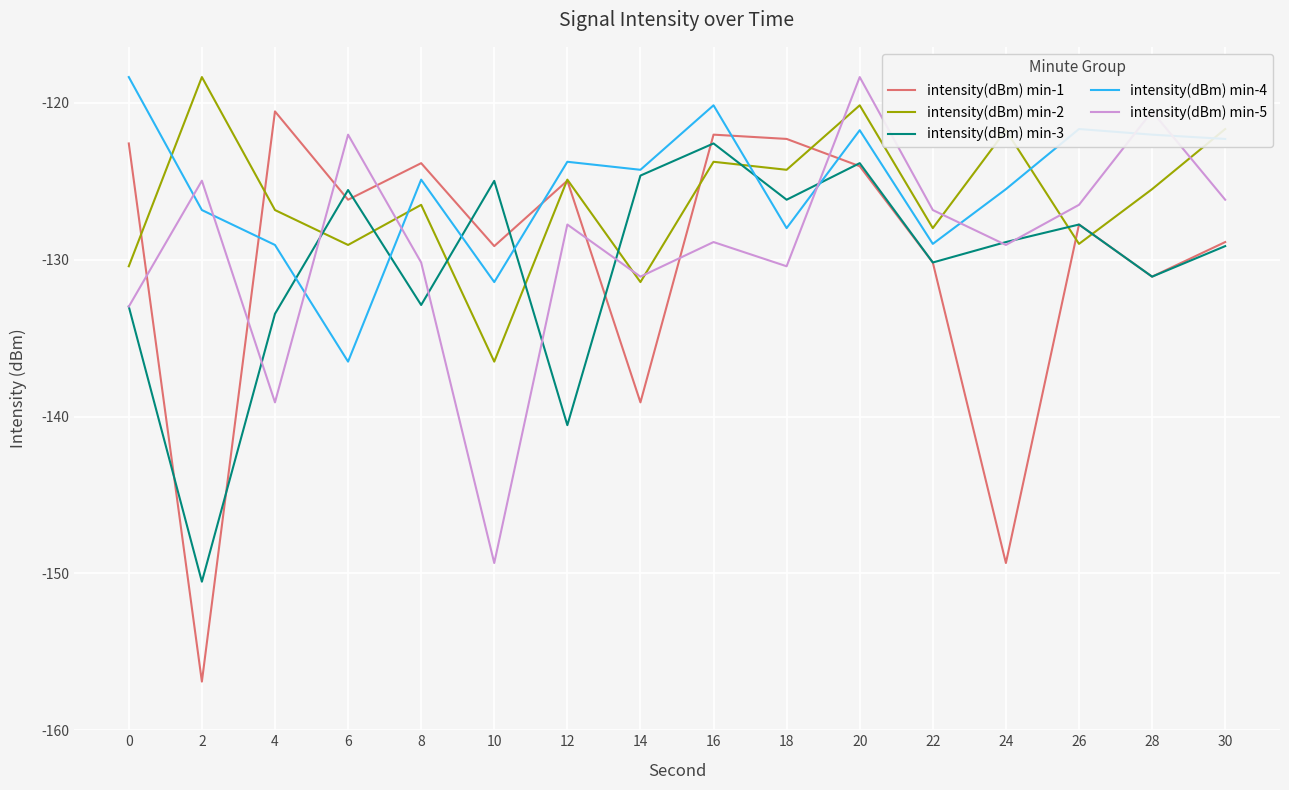

At which category does intensity(dBm) min-5 reach its first local valley?

4